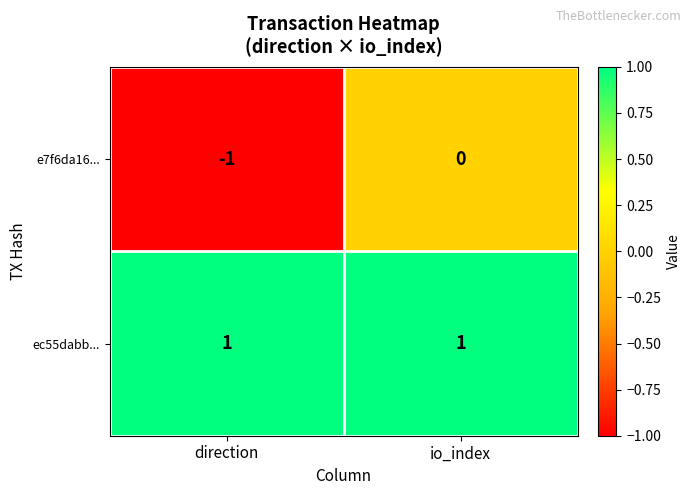

At which label is e7f6da16... closest to 0?

io_index